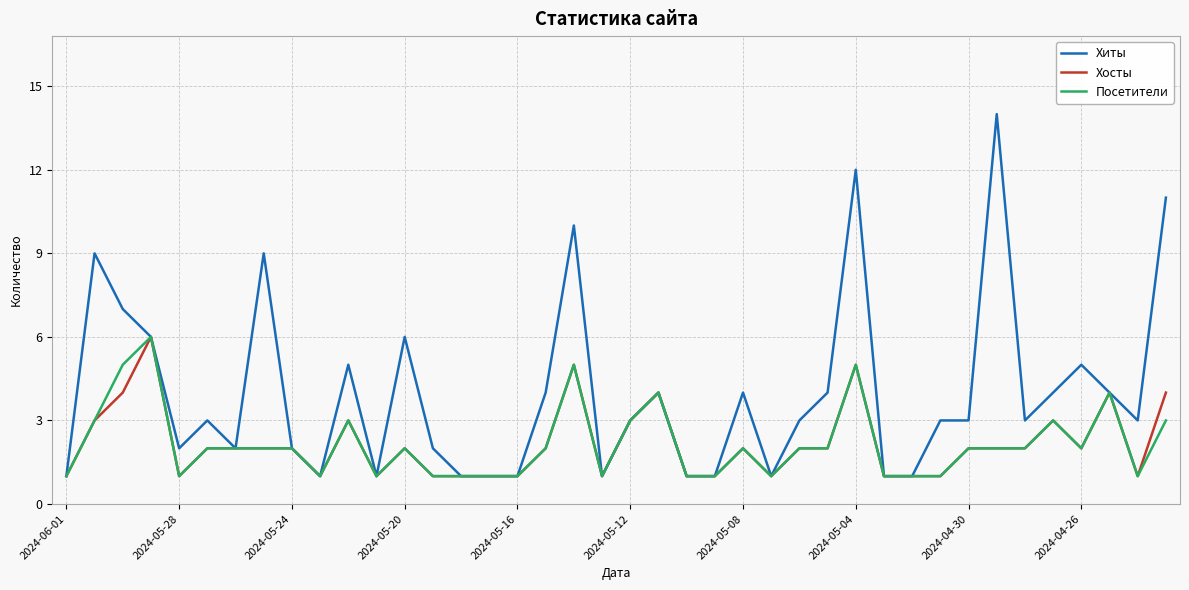

What is the difference between the maximum and minimum values in the Посетители series?

5